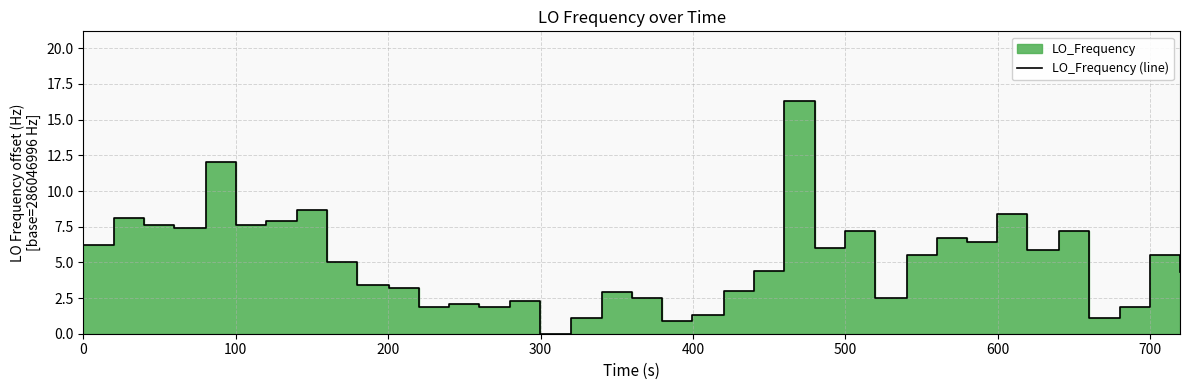

What is the difference between the maximum and minimum values?

16.3